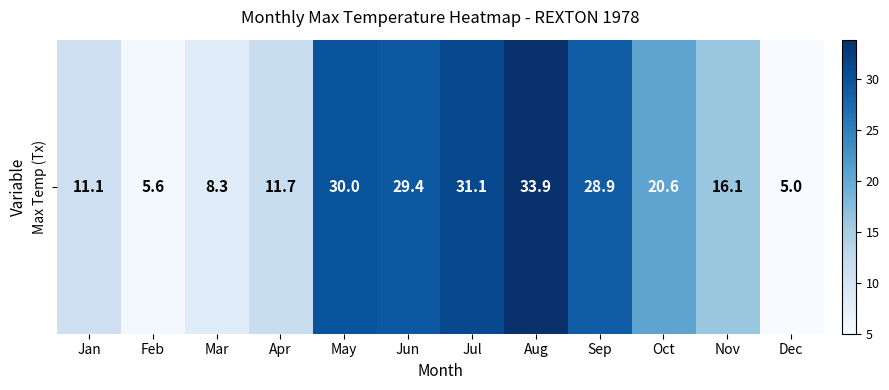

List the labels in order of value, largest first.

Aug, Jul, May, Jun, Sep, Oct, Nov, Apr, Jan, Mar, Feb, Dec